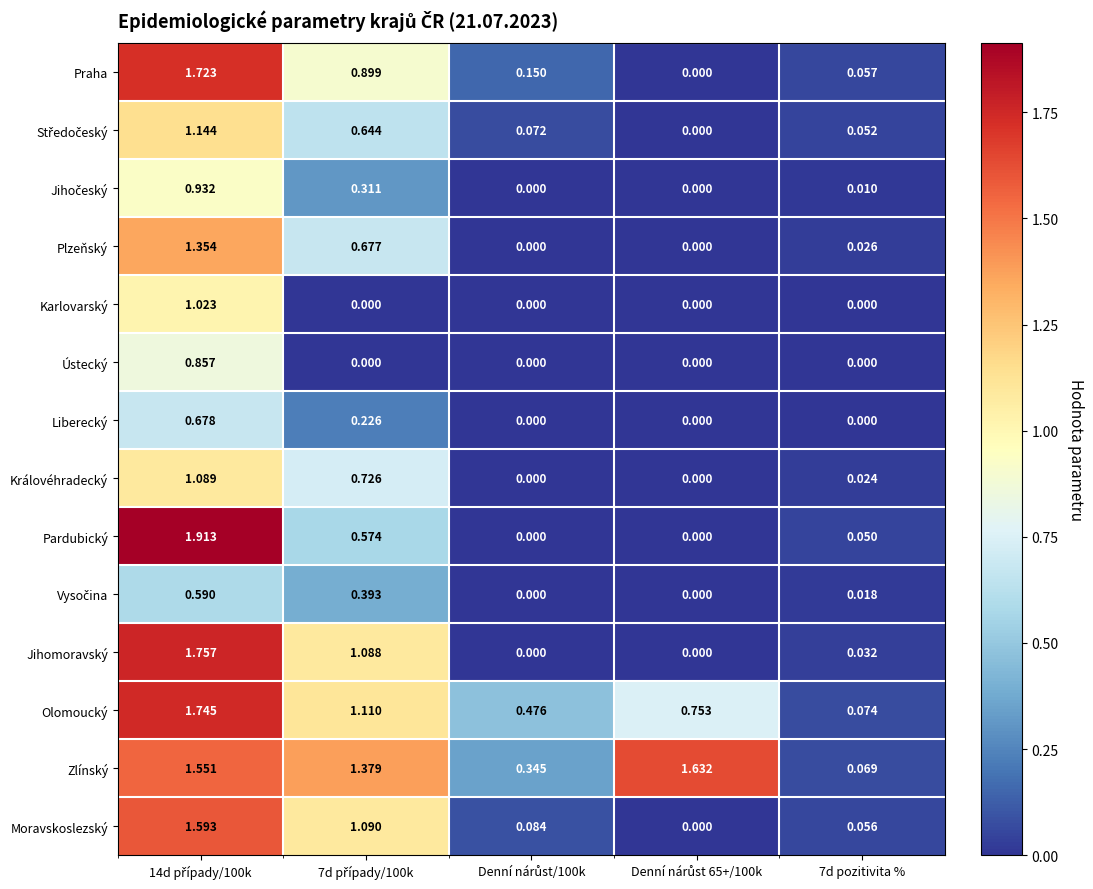

Which series has the largest total across all categories?

Zlínský